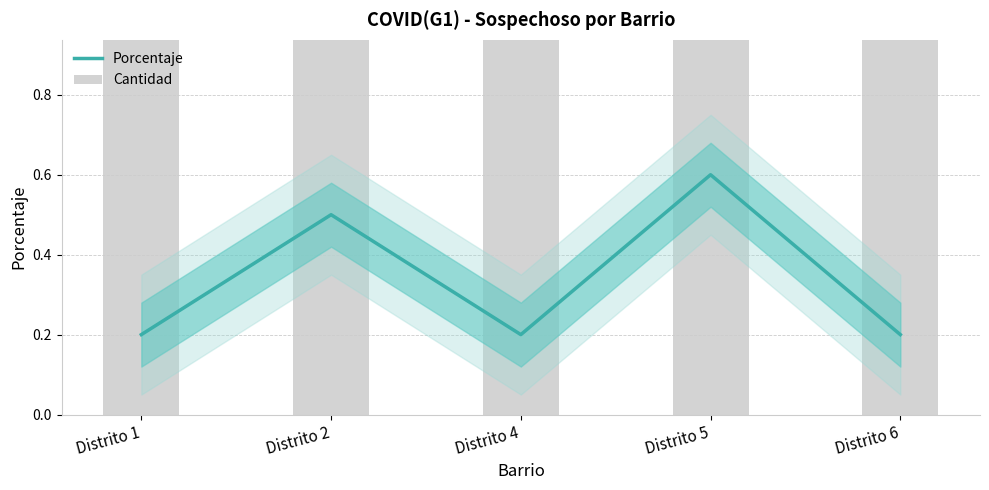

Which category has the highest value across all series?

Distrito 5